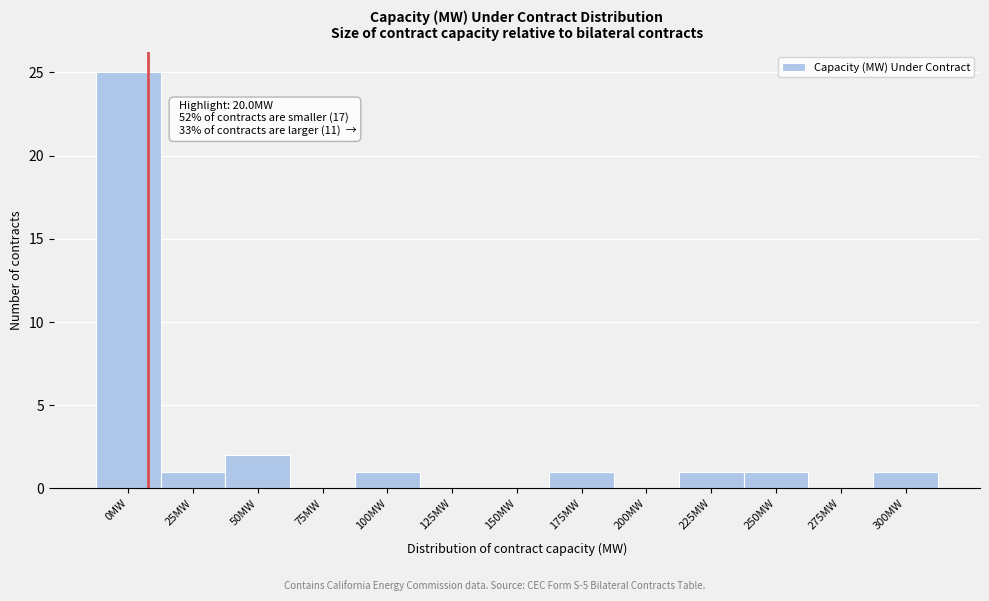

Reading left to right, what are all the values shown in this chart?

0MW=25	25MW=1	50MW=2	75MW=0	100MW=1	125MW=0	150MW=0	175MW=1	200MW=0	225MW=1	250MW=1	275MW=0	300MW=1